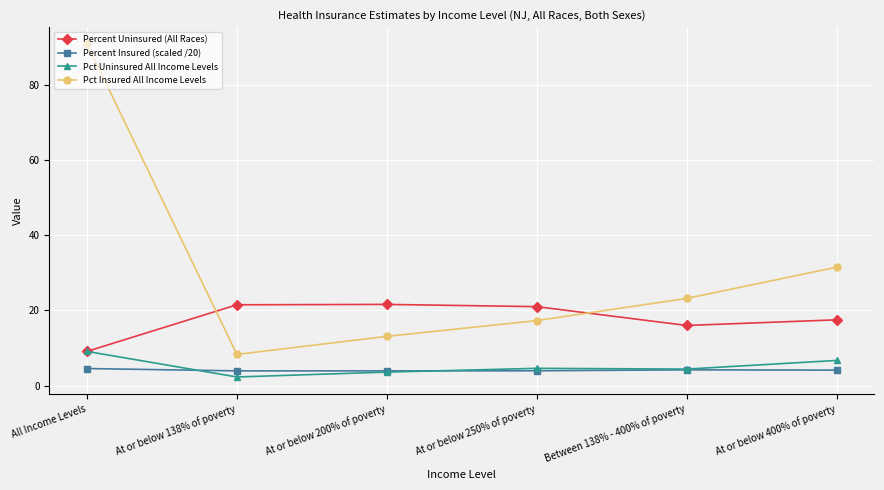

What is the smallest value displayed?

2.3